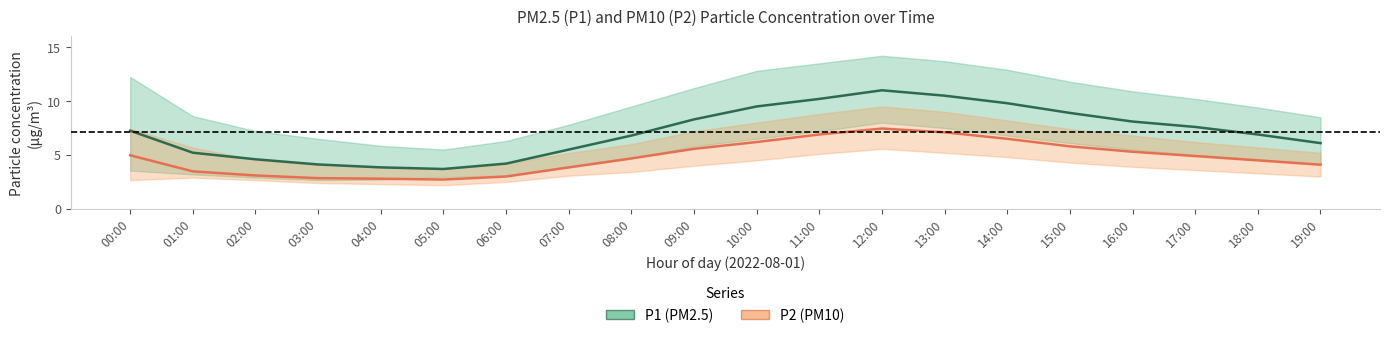

True or false: P2 (PM10) has more than 0 interior local peaks.

True